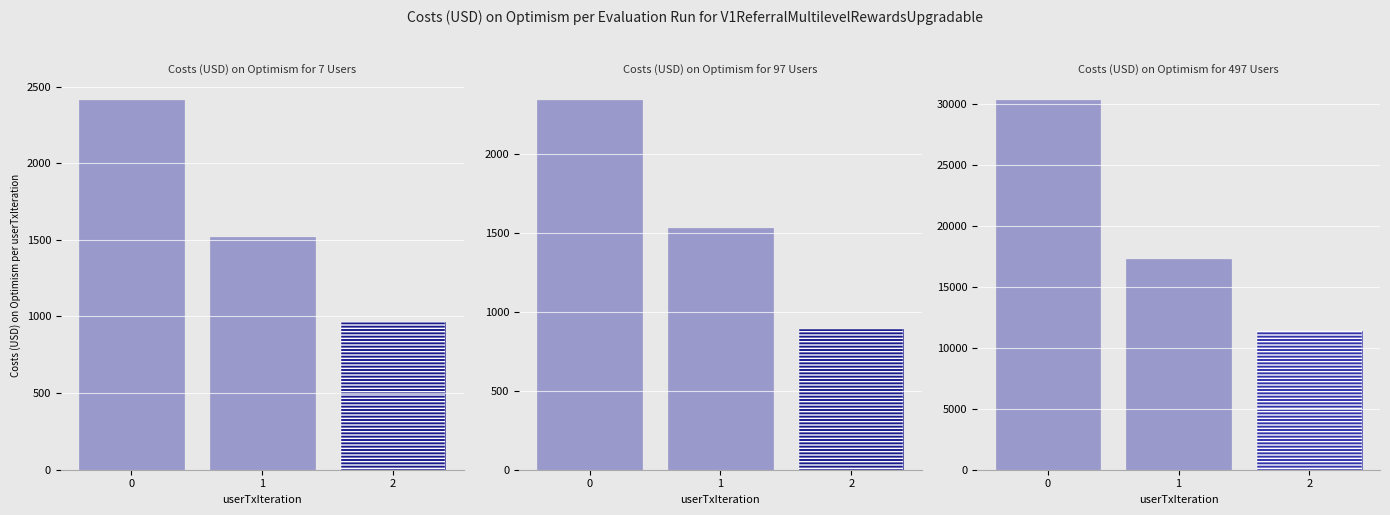

Which series has the largest total across all categories?

col_2